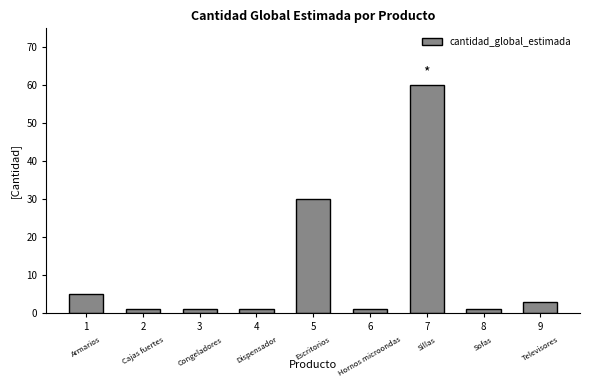

True or false: the data shows 1 at 3.

True